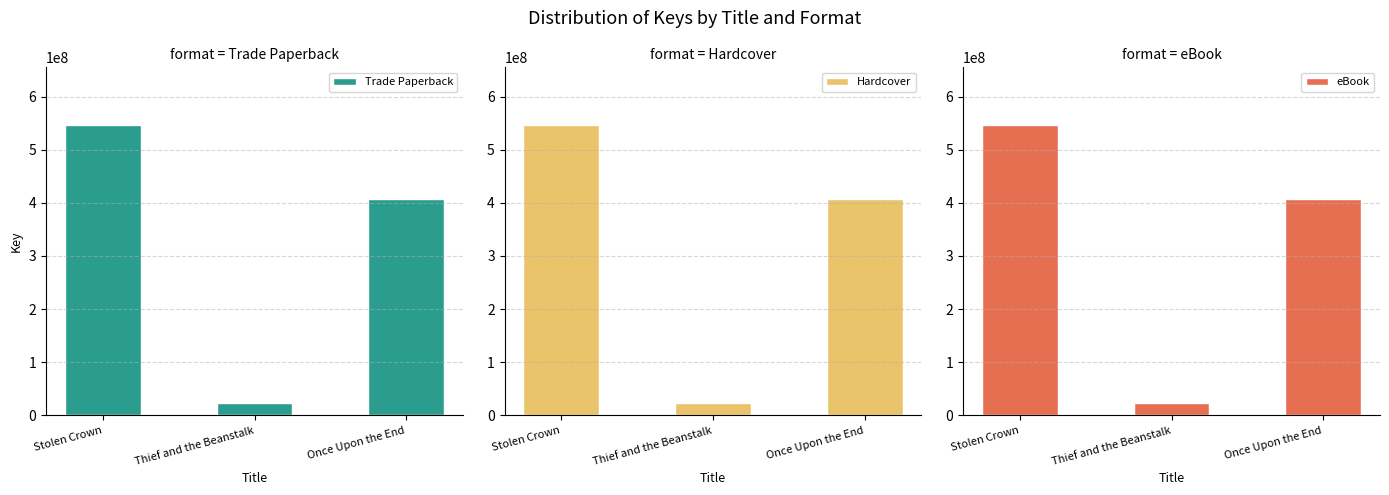

Which series changed the most between Stolen Crown and Once Upon the End?

Trade Paperback